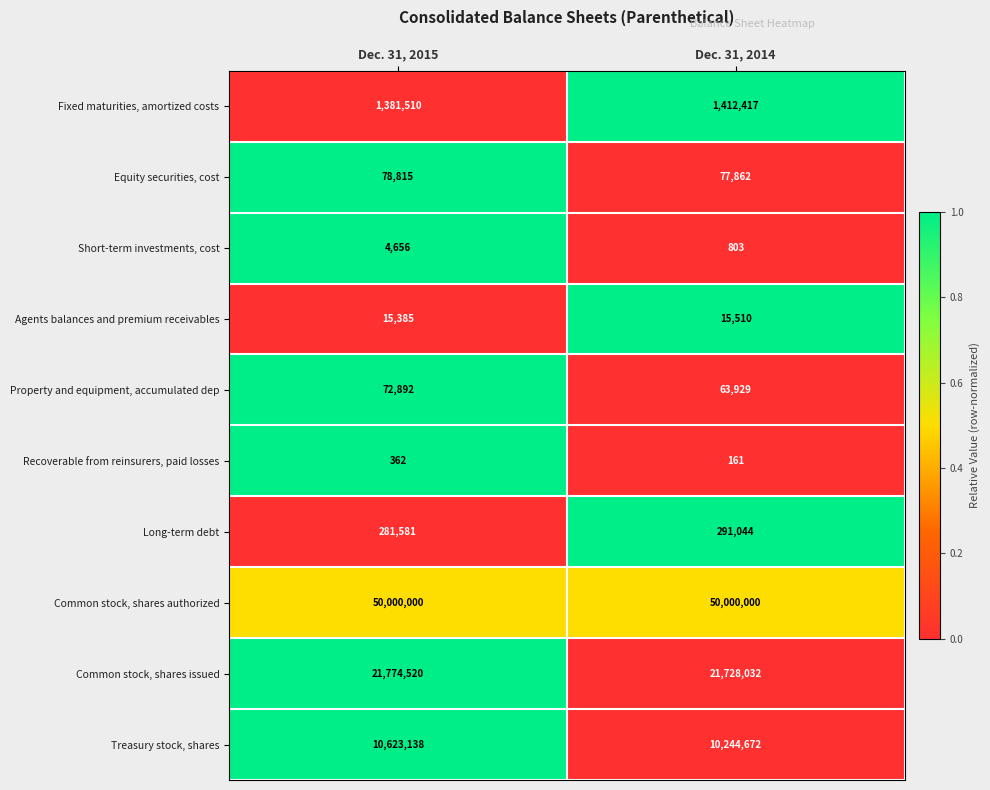

How many categories are shown in the chart?

2